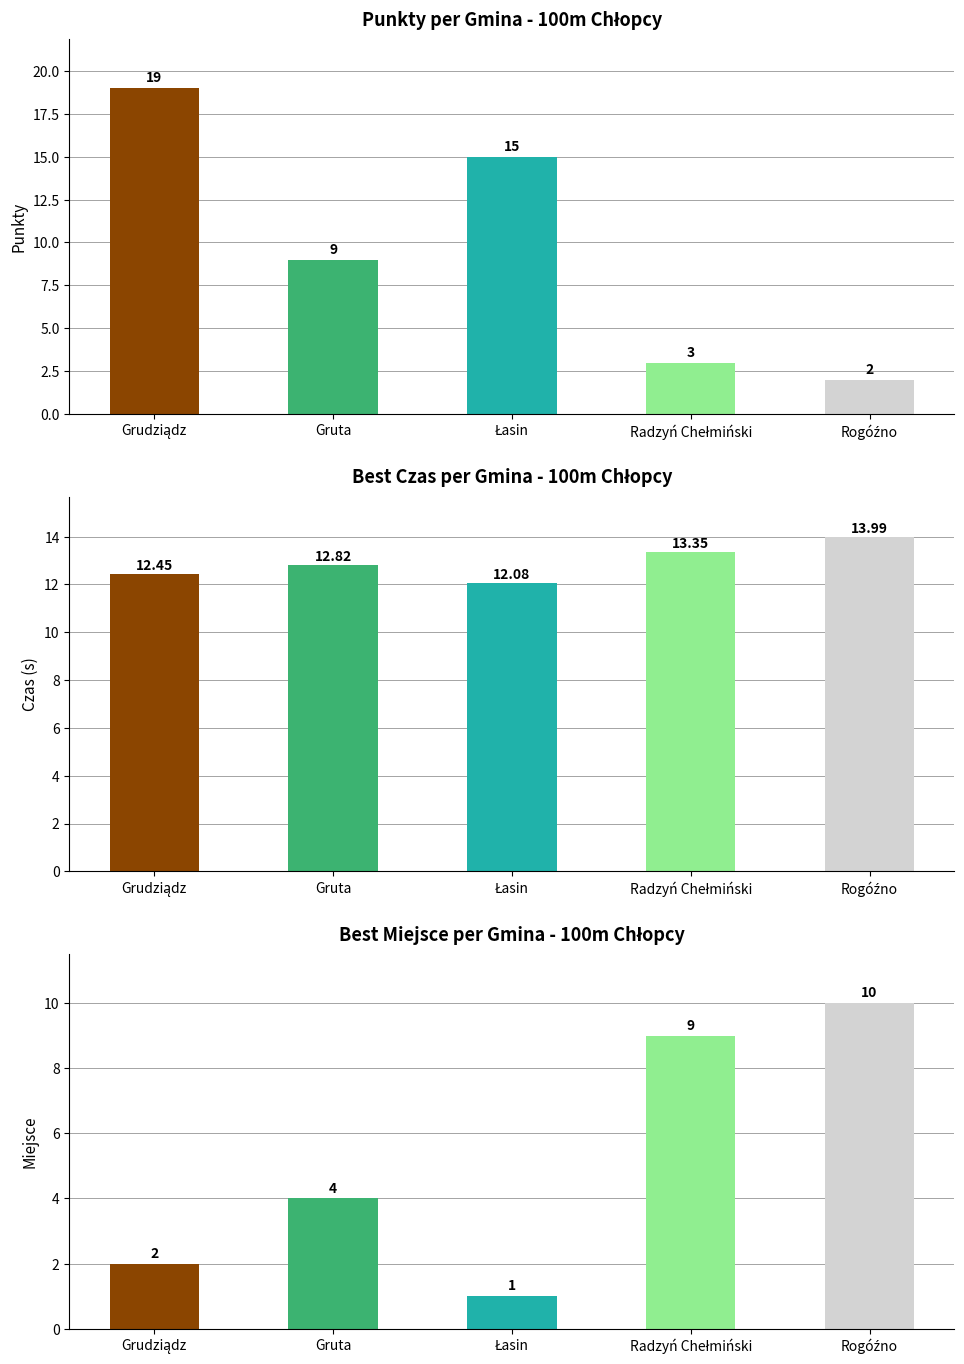

How many distinct data groups are displayed?

1